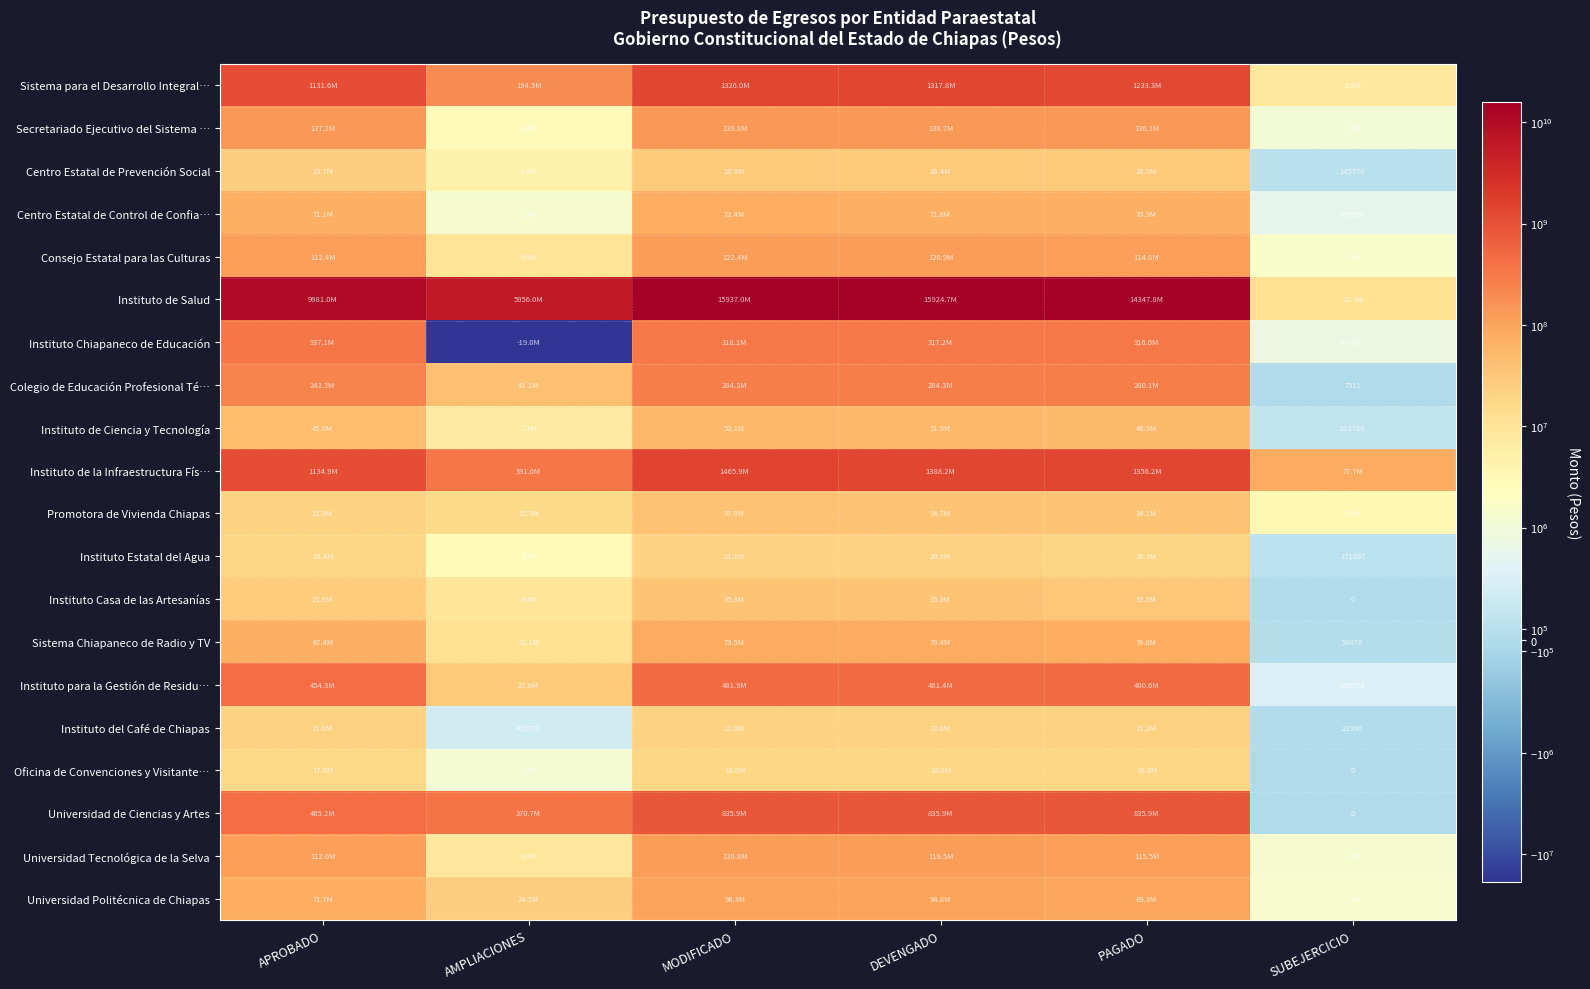

Between APROBADO and DEVENGADO, which is larger?

DEVENGADO